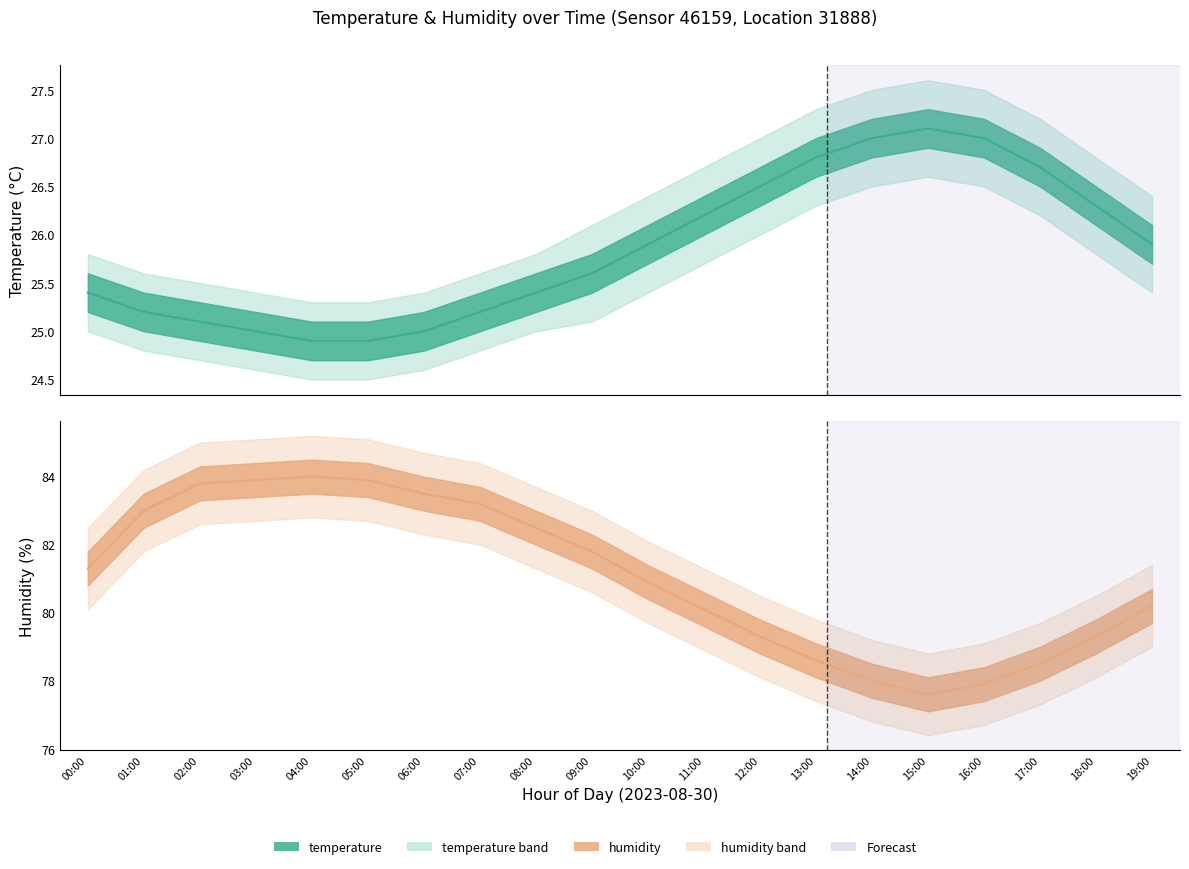

What position from the right is 16:00?

4